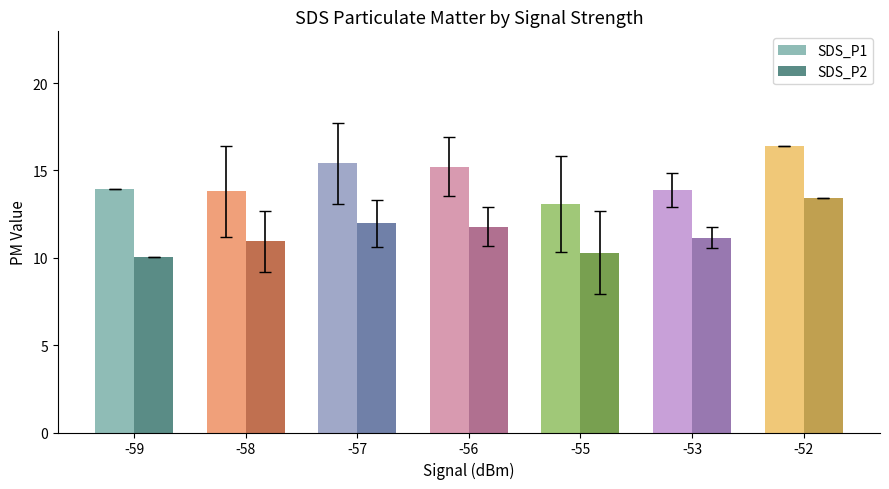

Rank the series at -58 from lowest to highest value.

SDS_P2, SDS_P1